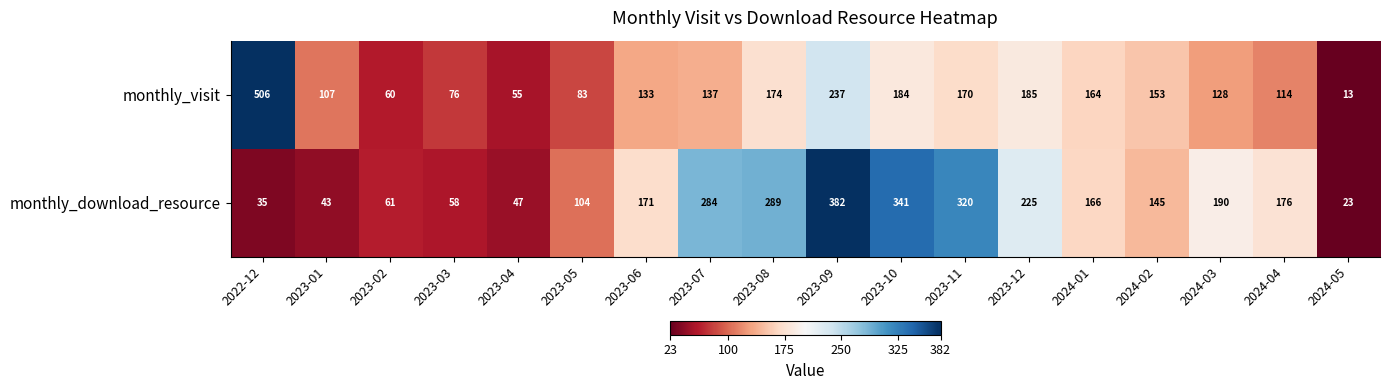

Which series has the largest range (max minus min)?

monthly_visit